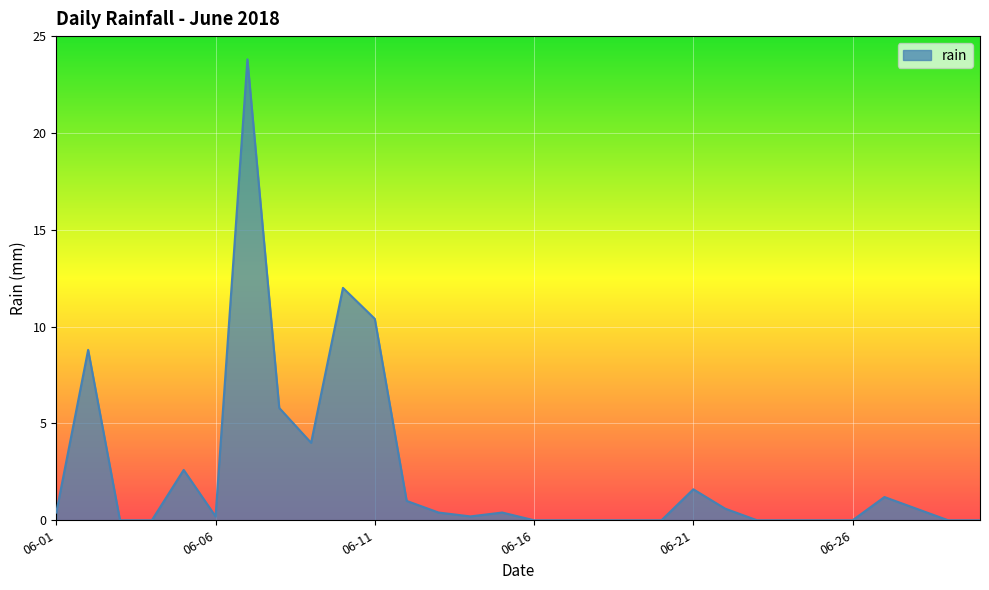

How many categories are shown in the chart?

30